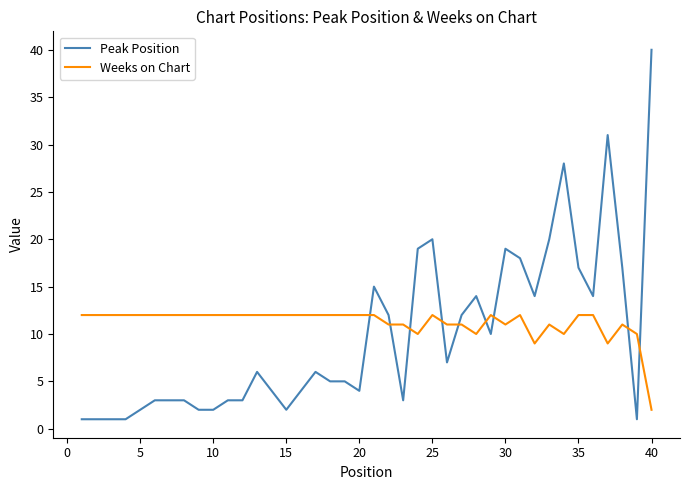

Which series ends up on top after the final intersection of Weeks on Chart and Peak Position?

Peak Position